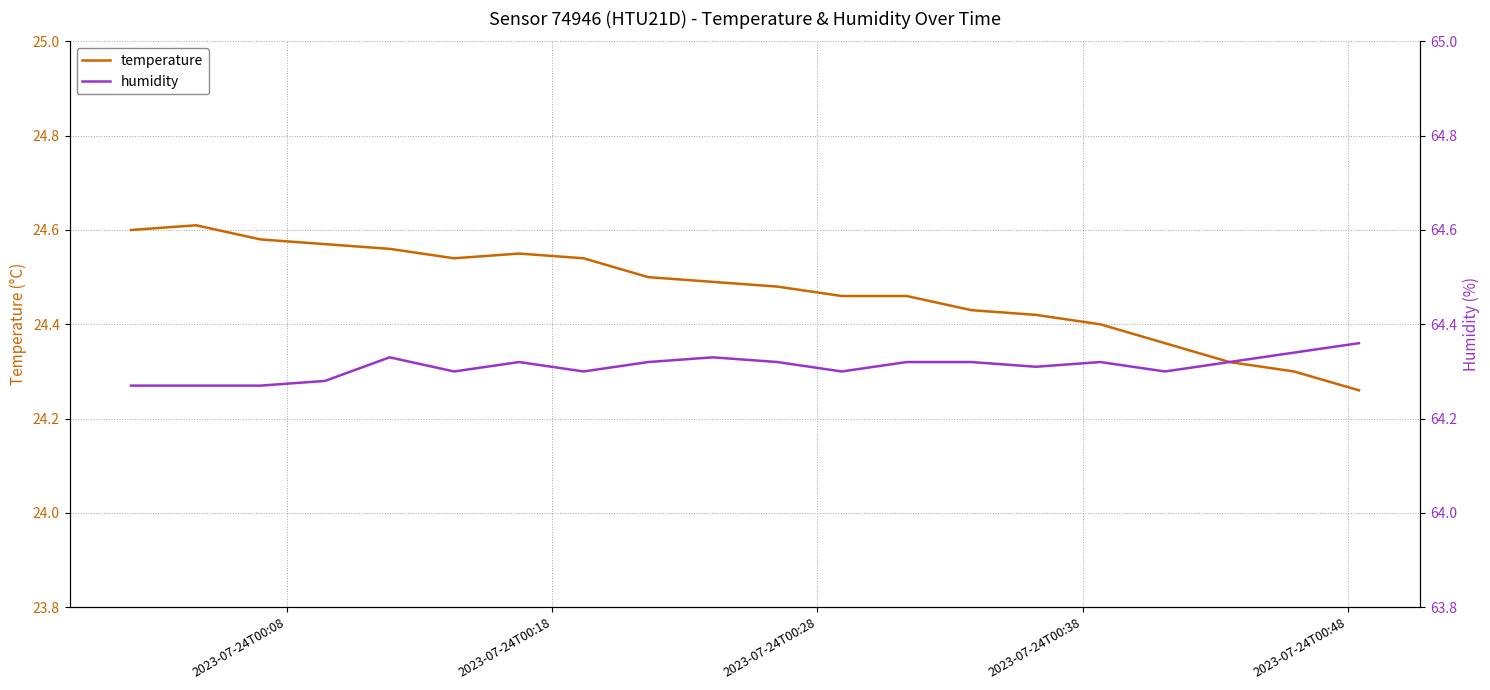

What are all the series names shown in the legend?

temperature, humidity